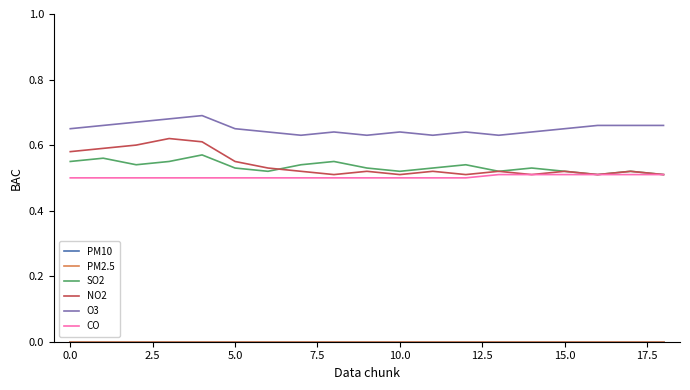

Does the chart display data point markers on the line(s)?

No